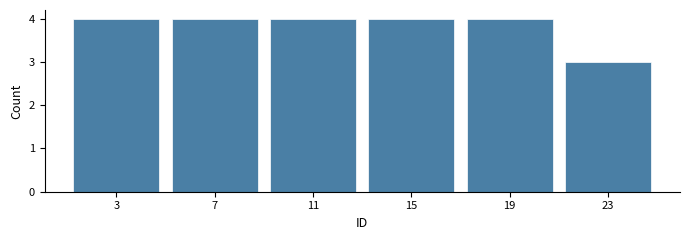

Reading left to right, list all the values displayed in this chart.

3=4	7=4	11=4	15=4	19=4	23=3